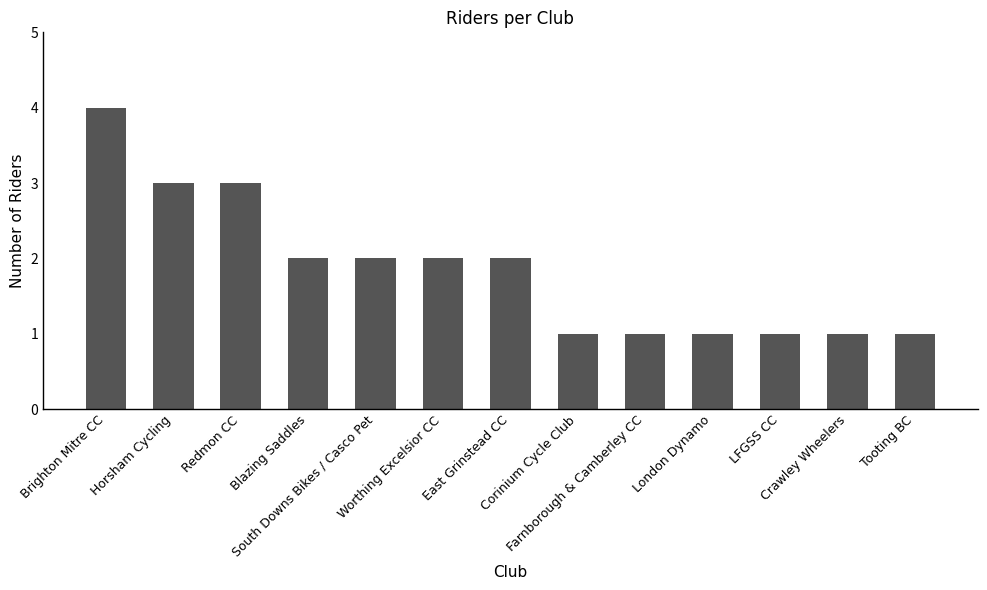

Reading left to right, list all the values displayed in this chart.

4	3	3	2	2	2	2	1	1	1	1	1	1